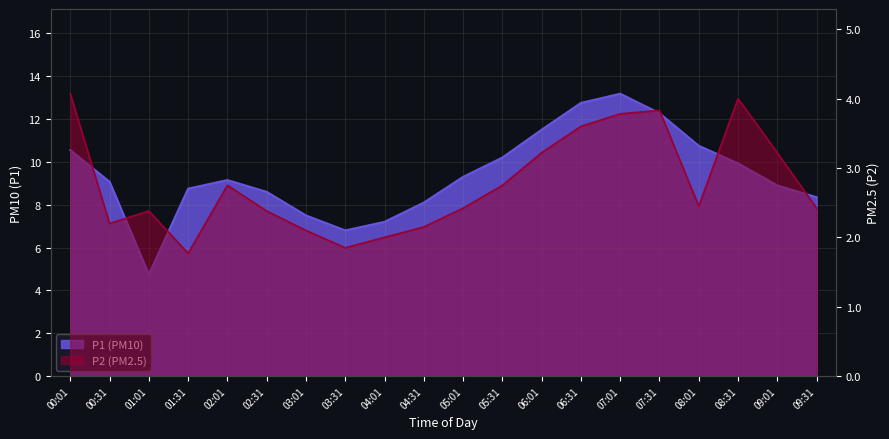

Rank the series by their average value, from highest to lowest.

P1, P2